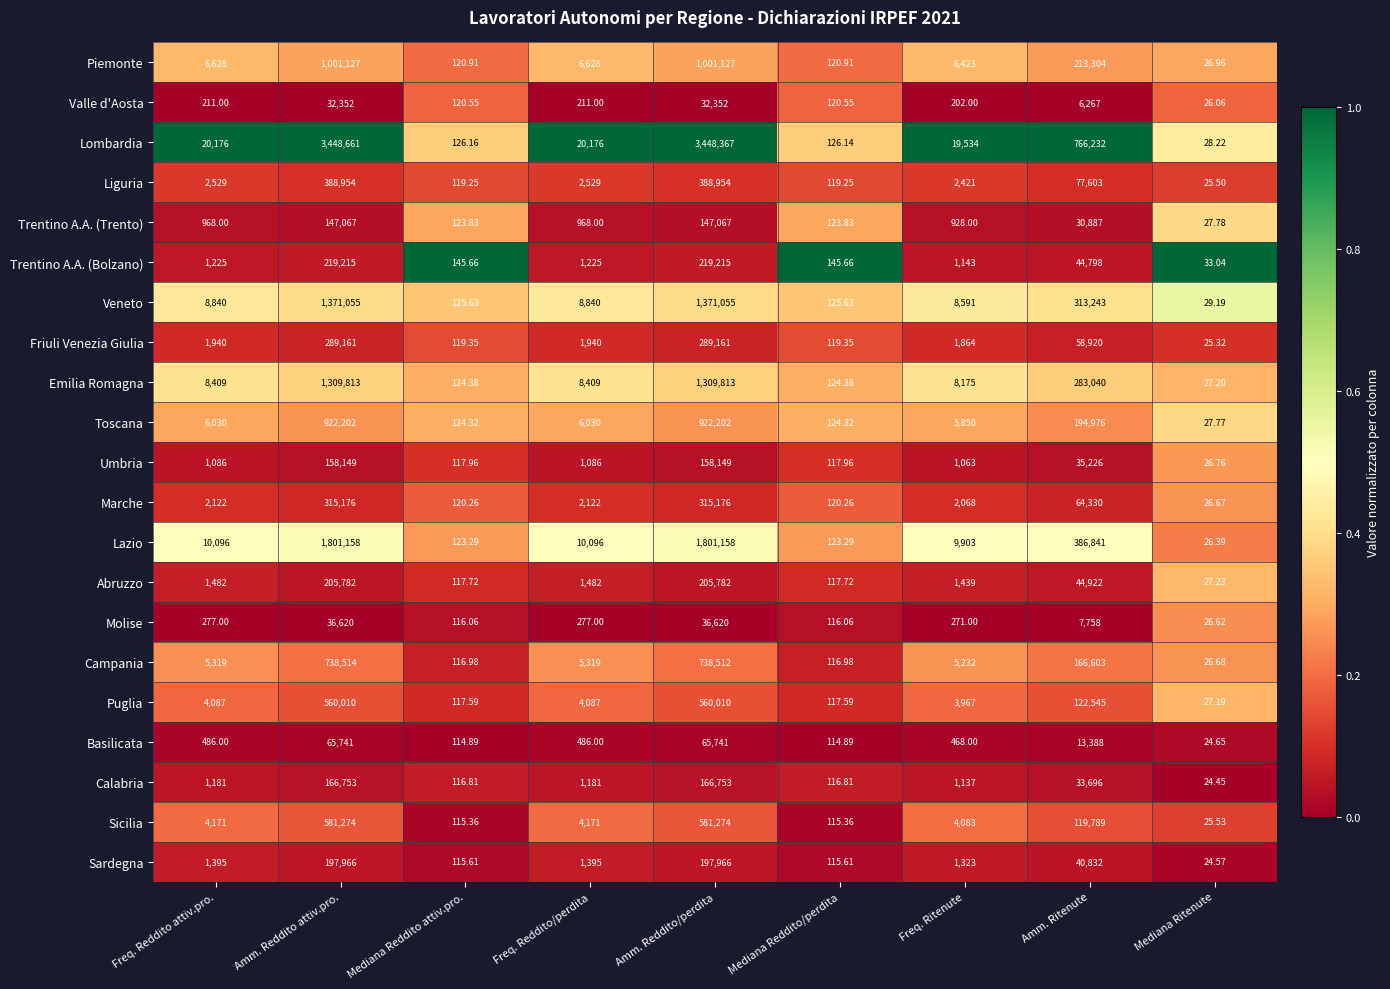

Where is Veneto nearest to the value 685542?

Amm. Ritenute